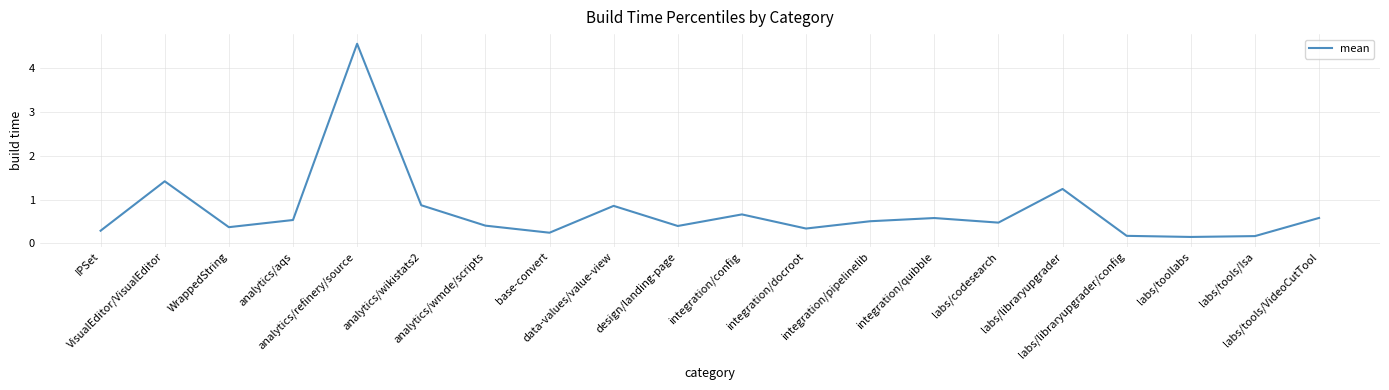

What is the sum of the values at WrappedString and analytics/aqs?

0.9